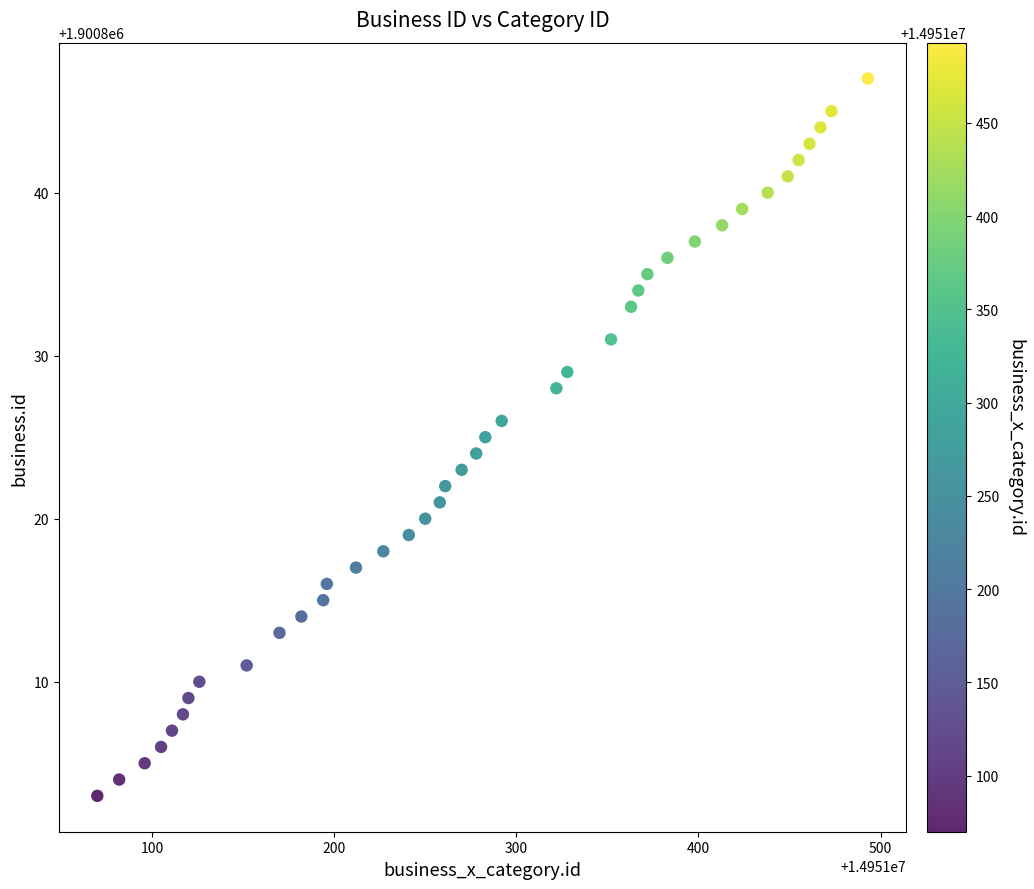

What is the range of X values (max minus min)?

423